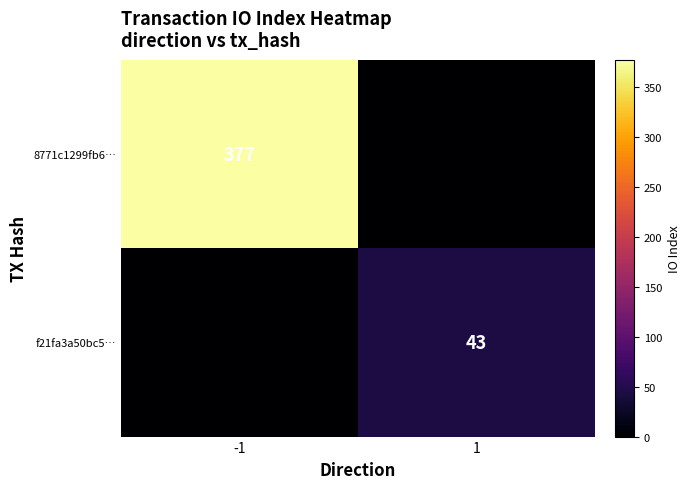

True or false: f21fa3a50bc5… has a value of 68 at 1.

False